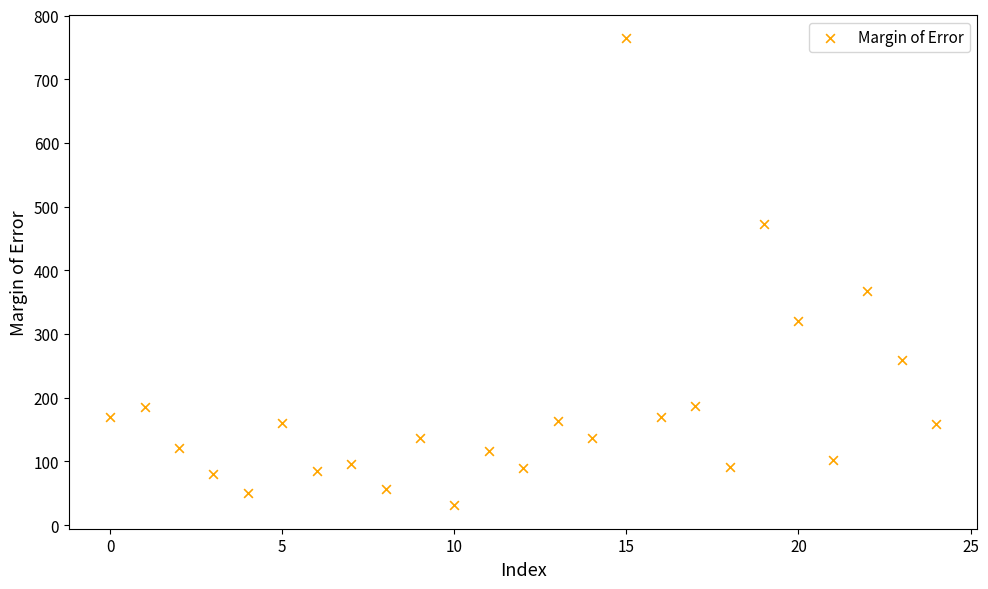

What is the range of Y values (max minus min)?

733